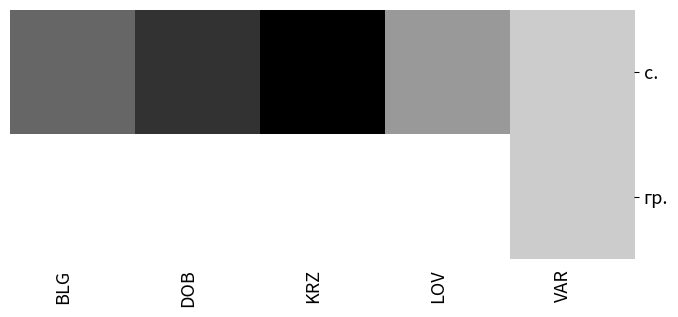

Reading left to right, transcribe all the data shown in this chart.

с.: BLG=0.6	DOB=0.8	KRZ=1.0	LOV=0.4	VAR=0.2
гр.: BLG=0.0	DOB=0.0	KRZ=0.0	LOV=0.0	VAR=0.2